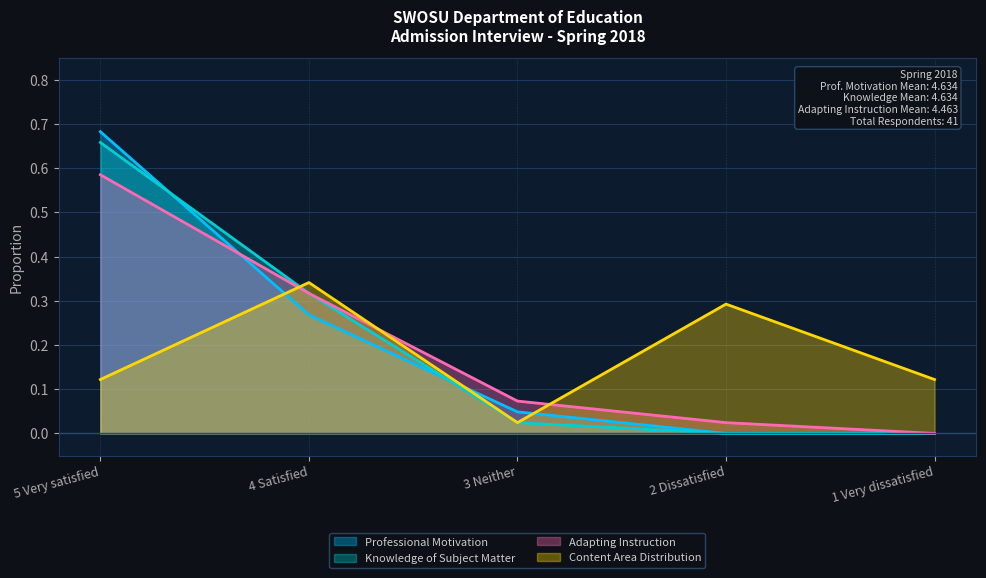

Count the number of data series in this chart.

4